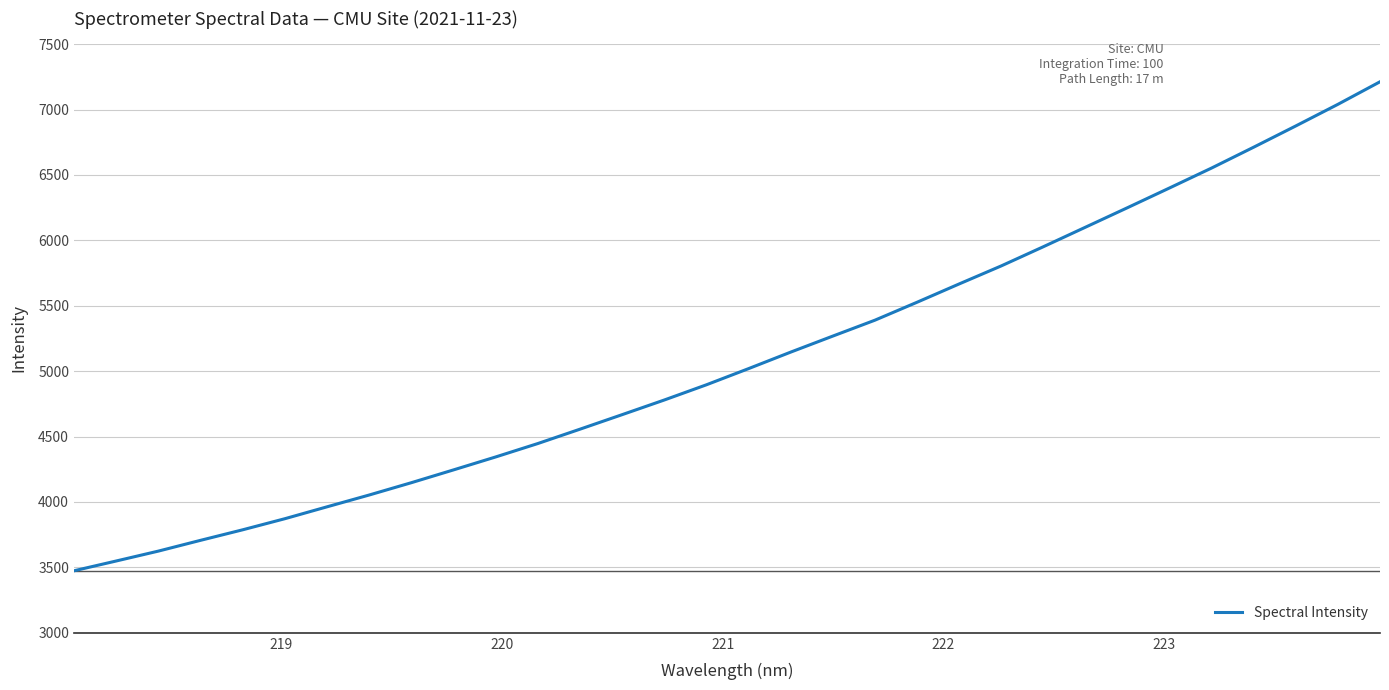

What is the difference between the maximum and minimum values?

3738.1